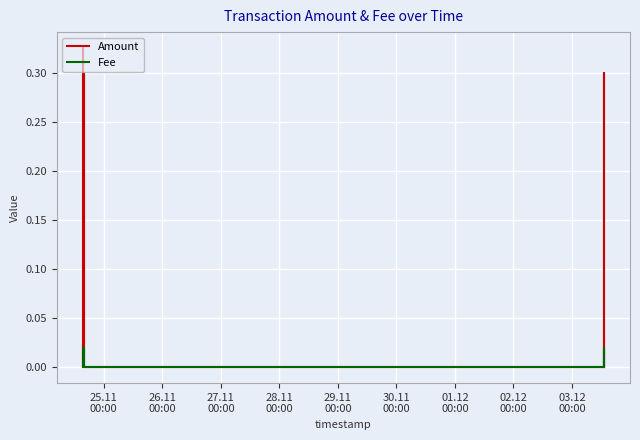

True or false: Fee has more than 1 interior local peaks.

True